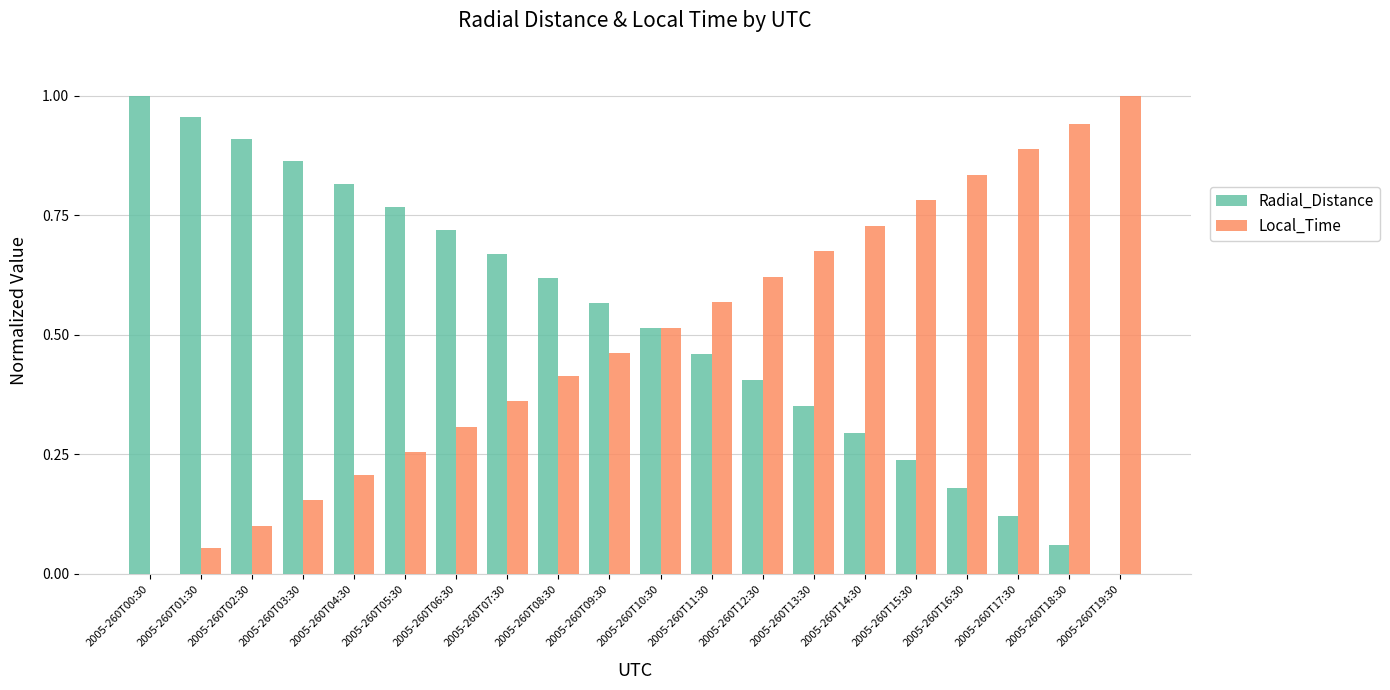

Is the value of Radial_Distance at 2005-260T11:30 greater than the value of Local_Time at 2005-260T10:30?

No